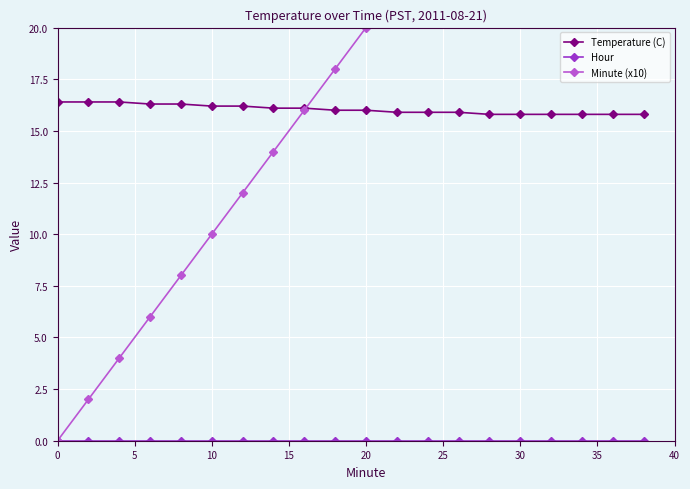

What is the minimum value for Temperature (C)?

15.8